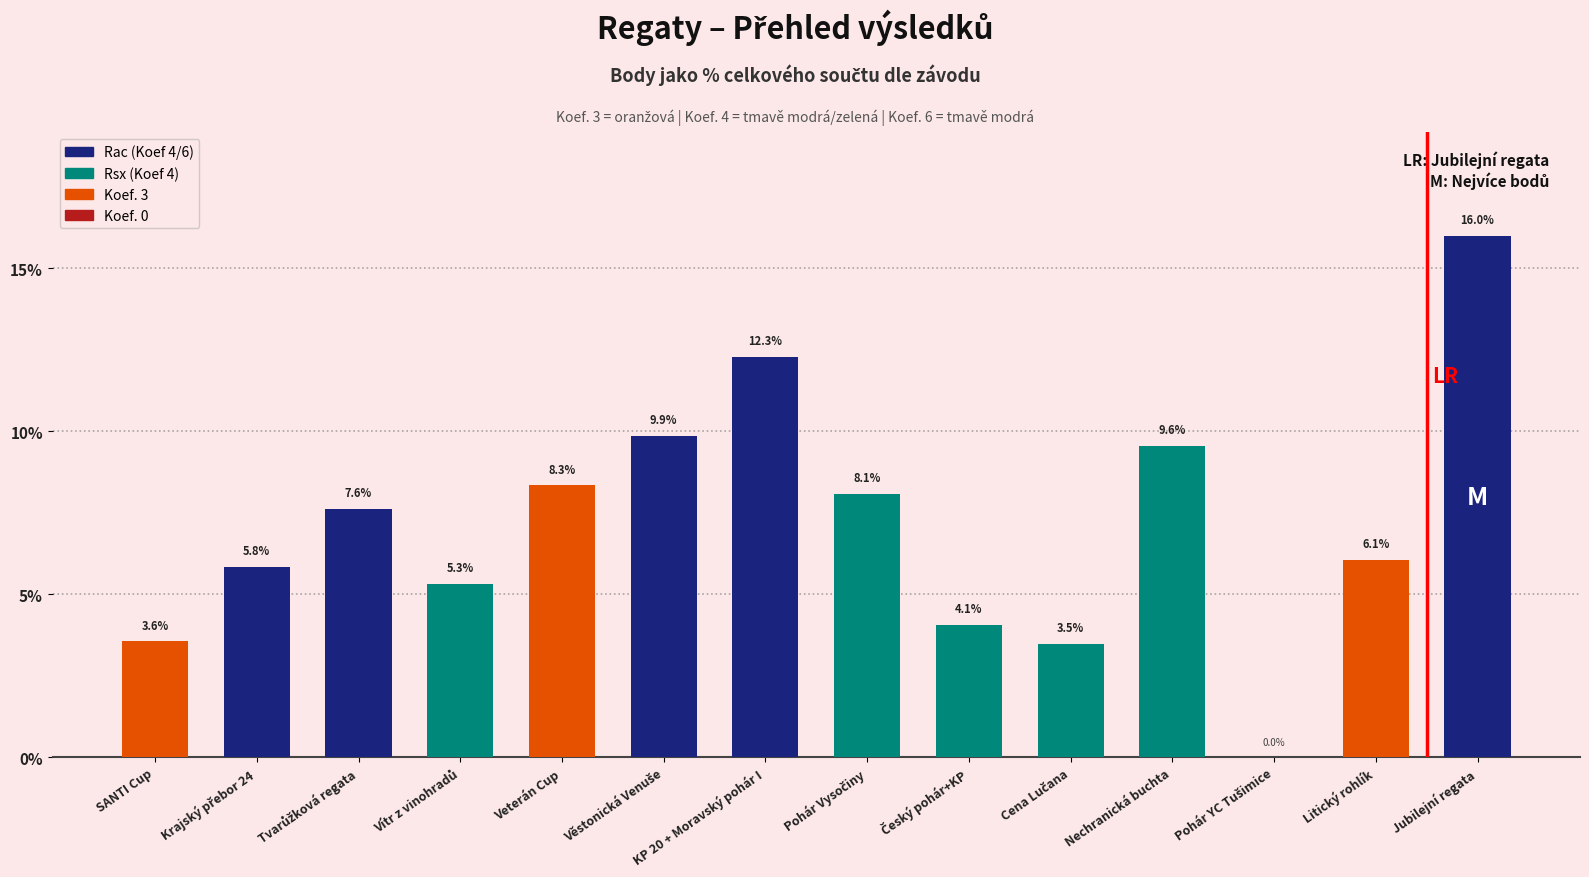

Read the value at SANTI Cup.

3.6